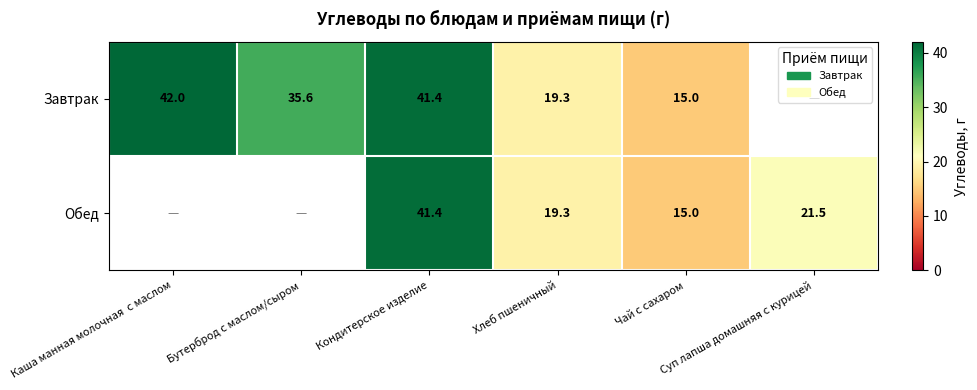

Count the number of categories in the chart.

6